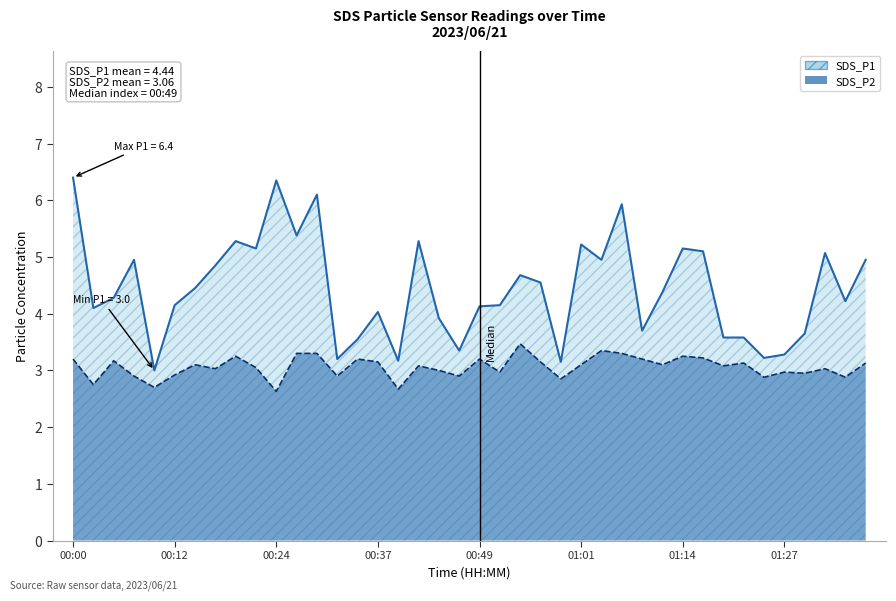

Reading left to right, extract all data points from this chart.

SDS_P1: 00:00=6.4	00:02=4.1	00:05=4.3	00:07=5.0	00:10=3.0	00:12=4.2	00:15=4.5	00:17=4.8	00:19=5.3	00:22=5.2	00:24=6.3	00:27=5.4	00:29=6.1	00:32=3.2	00:34=3.5	00:37=4.0	00:39=3.2	00:41=5.3	00:44=3.9	00:46=3.4	00:49=4.1	00:51=4.2	00:54=4.7	00:56=4.5	00:59=3.1	01:01=5.2	01:04=5.0	01:06=5.9	01:09=3.7	01:12=4.4	01:14=5.2	01:17=5.1	01:19=3.6	01:22=3.6	01:25=3.2	01:27=3.3	01:30=3.6	01:32=5.1	01:35=4.2	01:37=5.0
SDS_P2: 00:00=3.2	00:02=2.8	00:05=3.2	00:07=2.9	00:10=2.7	00:12=2.9	00:15=3.1	00:17=3.0	00:19=3.2	00:22=3.0	00:24=2.6	00:27=3.3	00:29=3.3	00:32=2.9	00:34=3.2	00:37=3.1	00:39=2.7	00:41=3.1	00:44=3.0	00:46=2.9	00:49=3.2	00:51=3.0	00:54=3.5	00:56=3.1	00:59=2.9	01:01=3.1	01:04=3.4	01:06=3.3	01:09=3.2	01:12=3.1	01:14=3.2	01:17=3.2	01:19=3.1	01:22=3.1	01:25=2.9	01:27=3.0	01:30=3.0	01:32=3.0	01:35=2.9	01:37=3.1